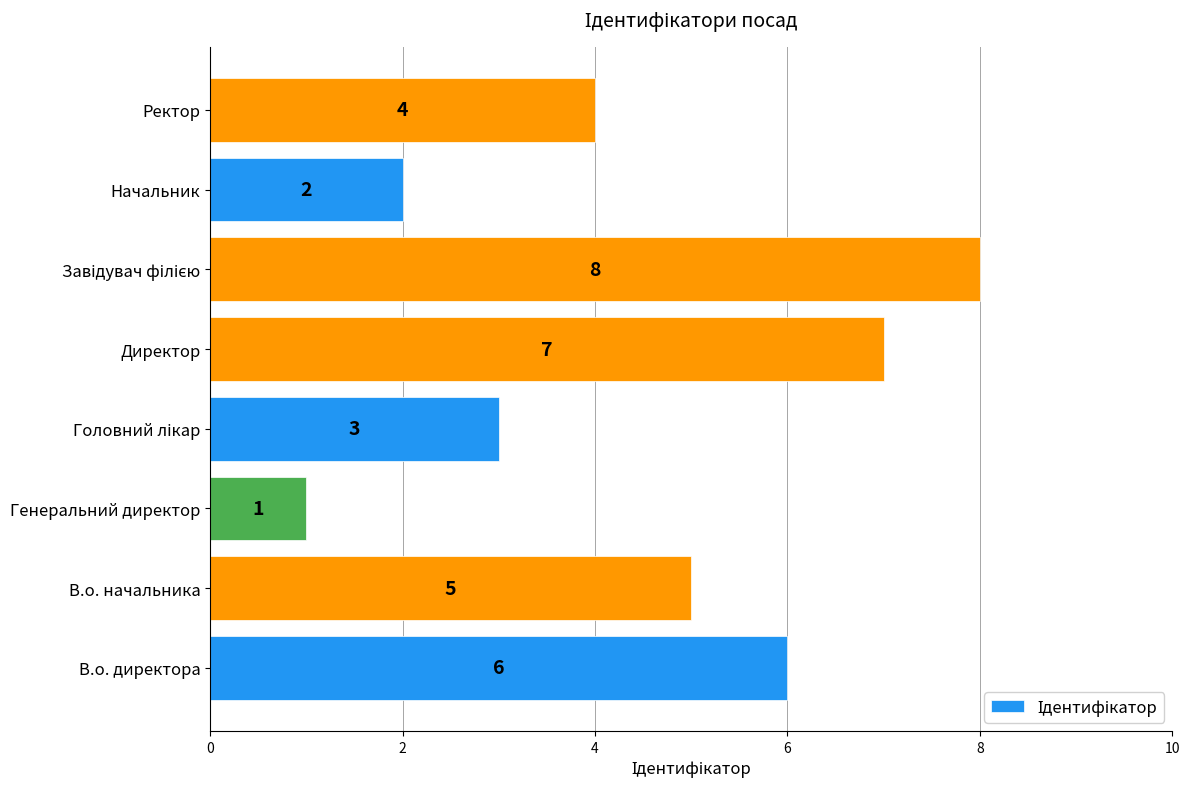

What is the maximum value shown in the chart?

8